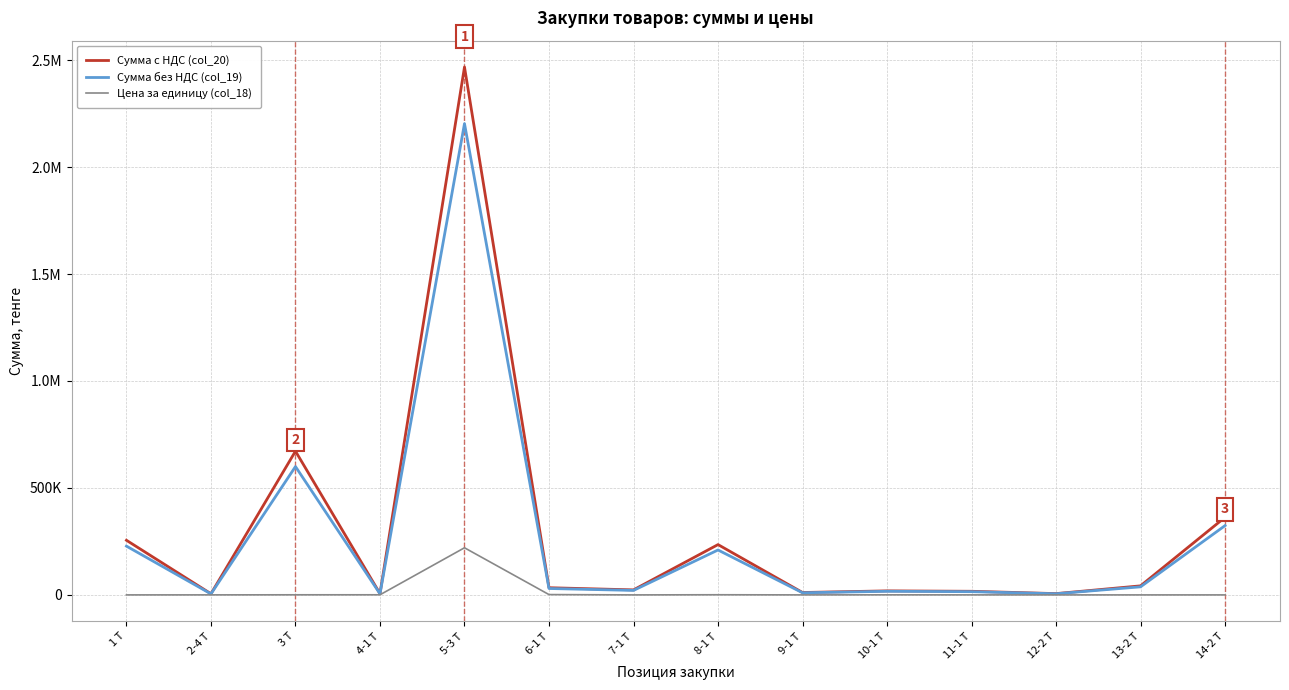

What are all the series names shown in the legend?

Сумма с НДС (col_20), Сумма без НДС (col_19), Цена за единицу (col_18)